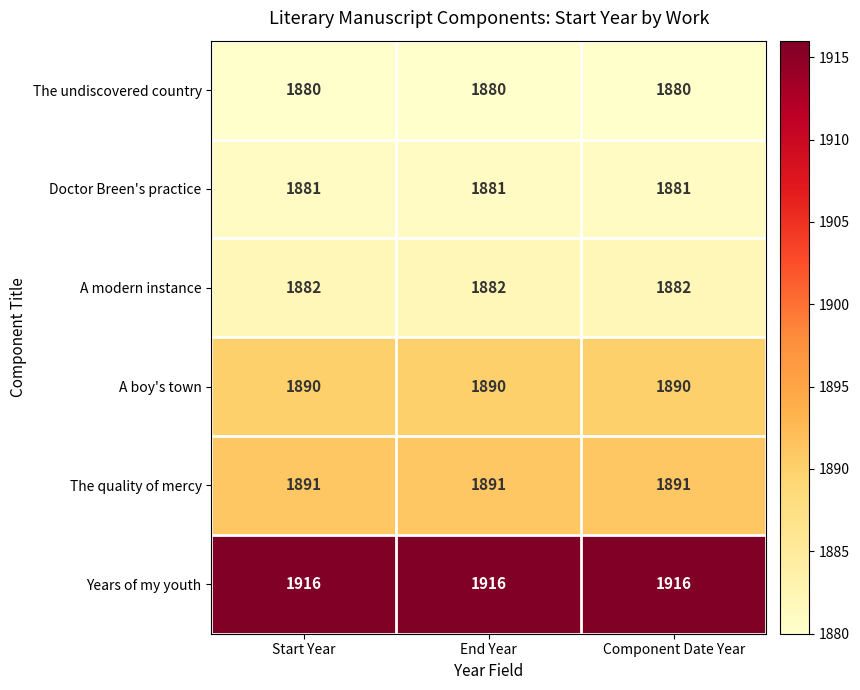

Read the A boy's town value at Component Date Year.

1890